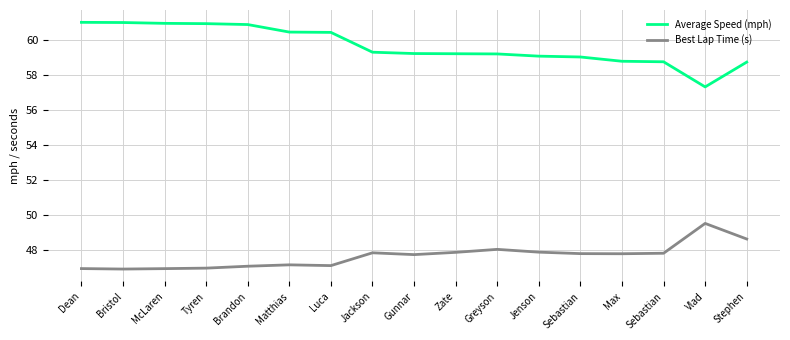

Does the chart display data point markers on the line(s)?

No